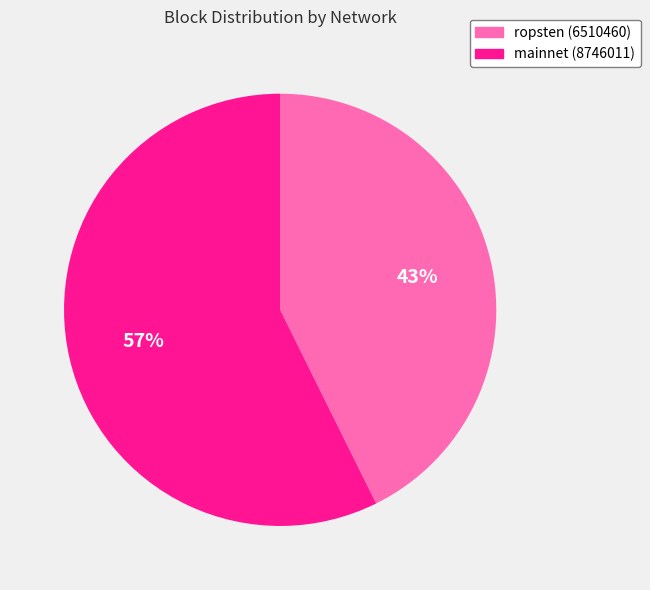

To the nearest percent, what is the average slice percentage?

50%